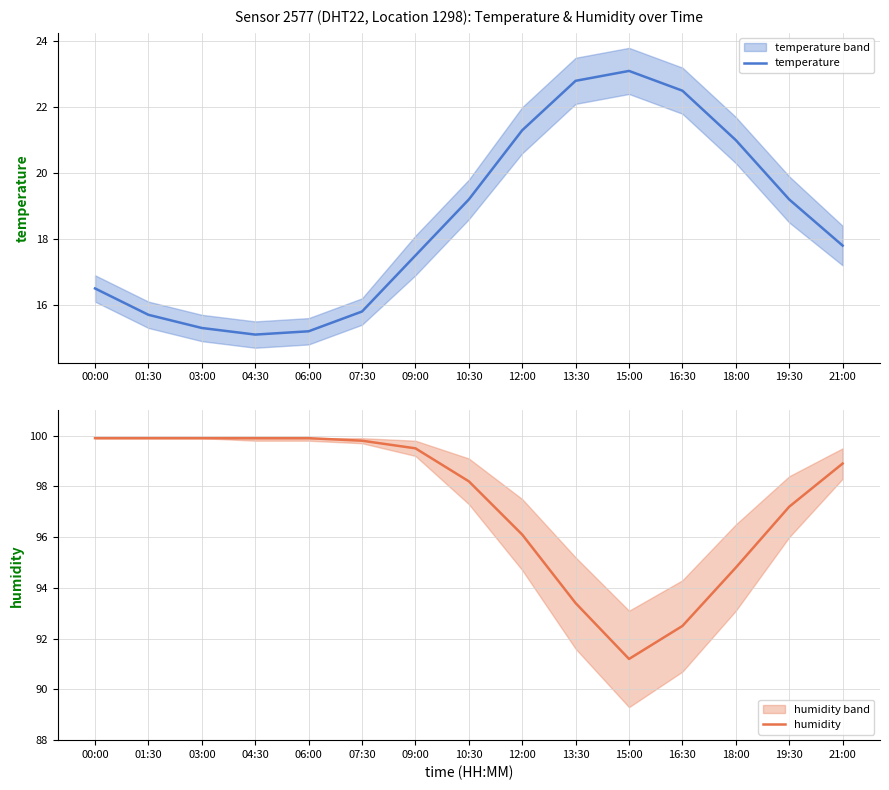

What is the sum of all temperature values?

278.0